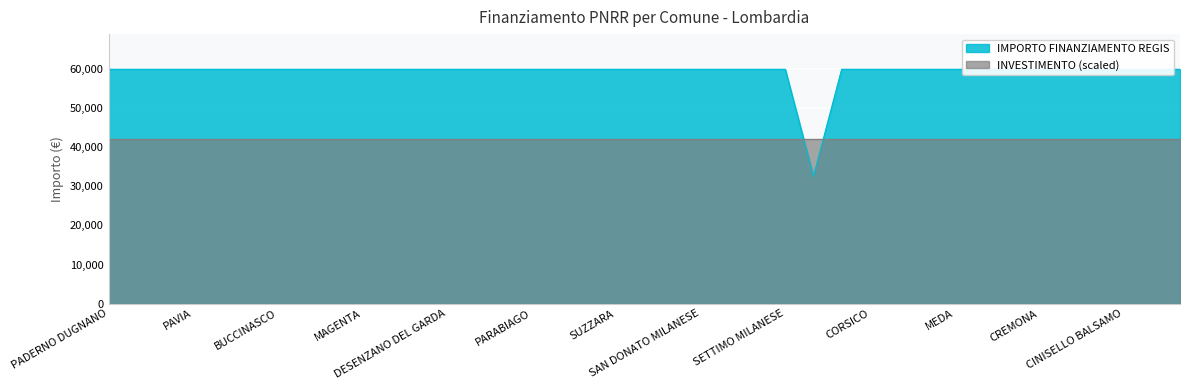

What value does the data have at PADERNO DUGNANO, to the nearest 10?

59970